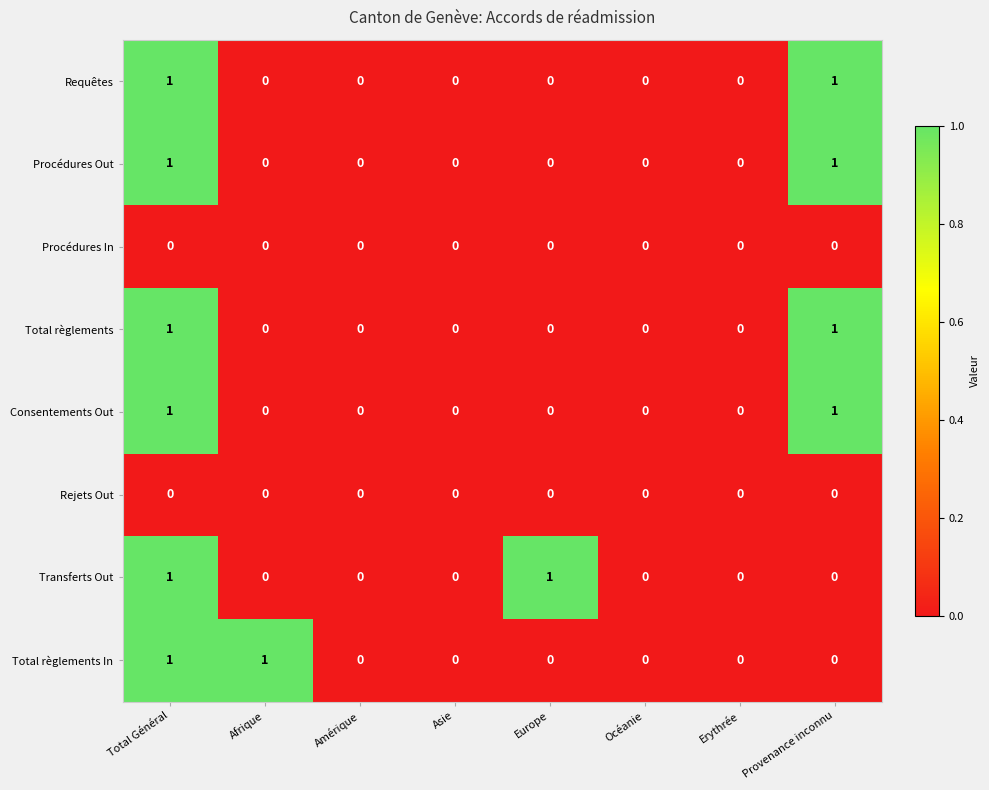

True or false: Transferts Out has a value of 0 at Océanie.

True